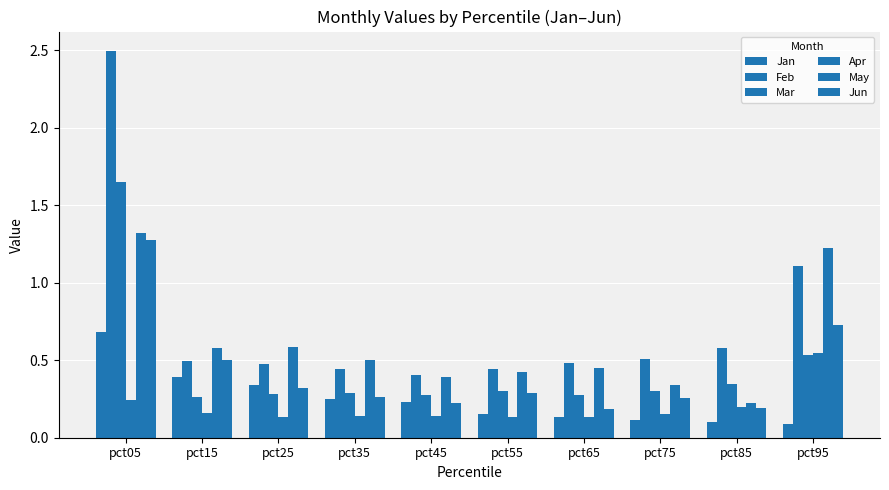

How many bars are there in each group?

6